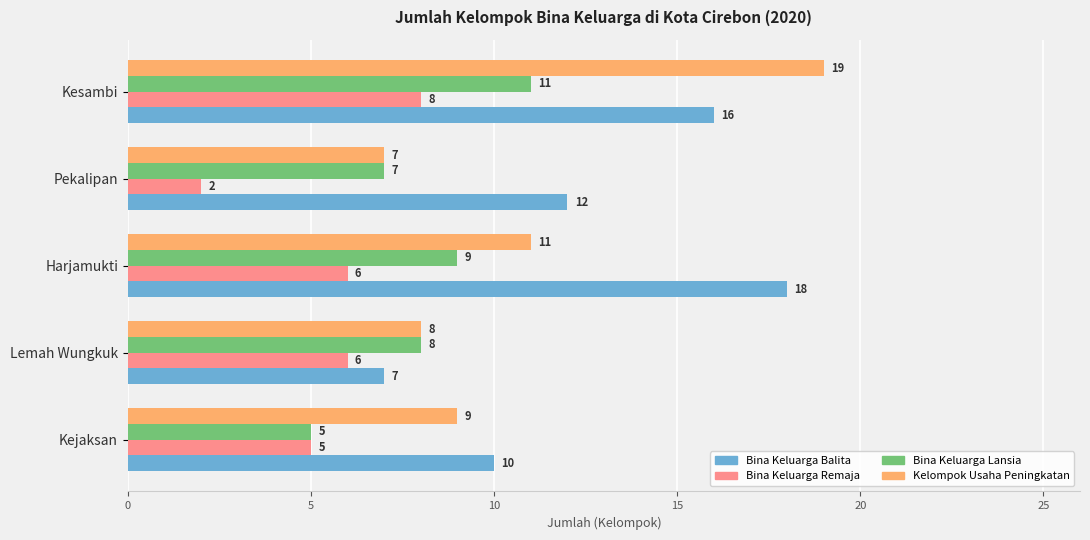

What is the sum of all Bina Keluarga Balita values?

63